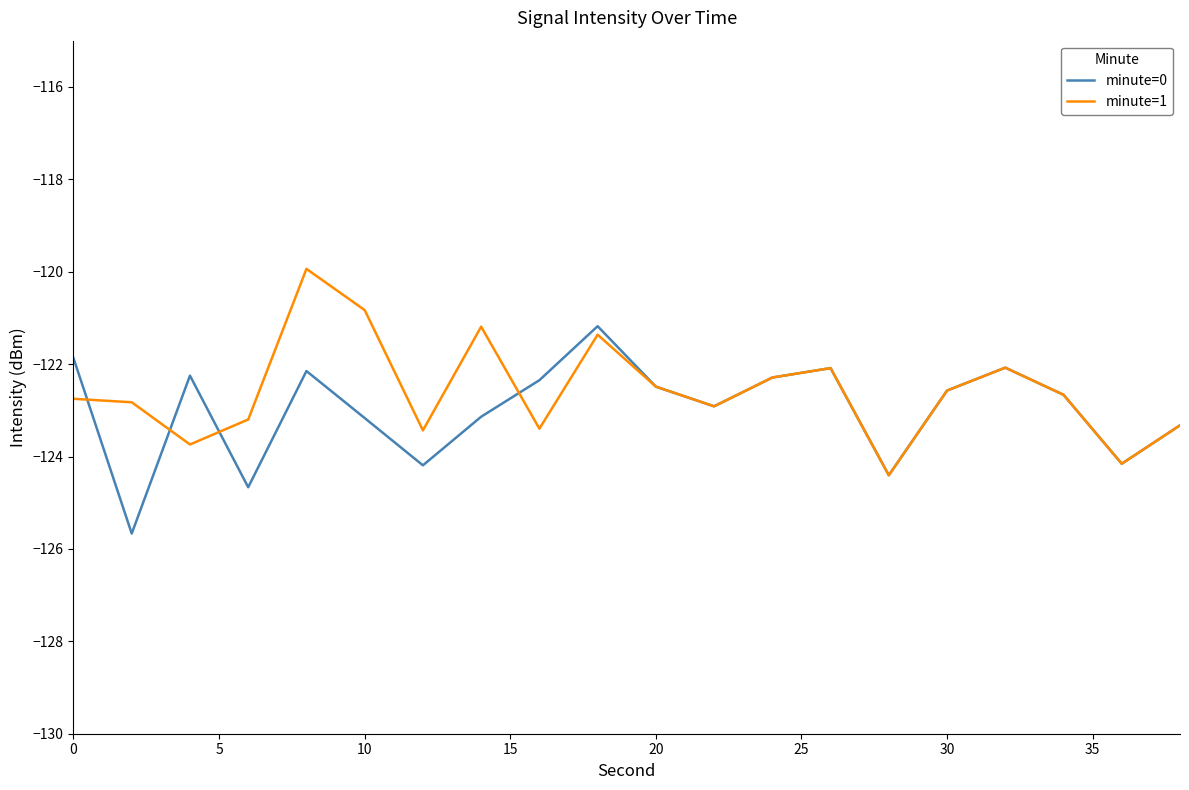

How many lines are shown in the chart?

2